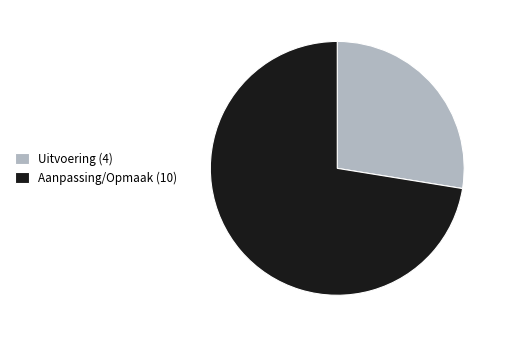

Is the sum of Uitvoering (4) and Aanpassing/Opmaak (10) greater than half?

Yes